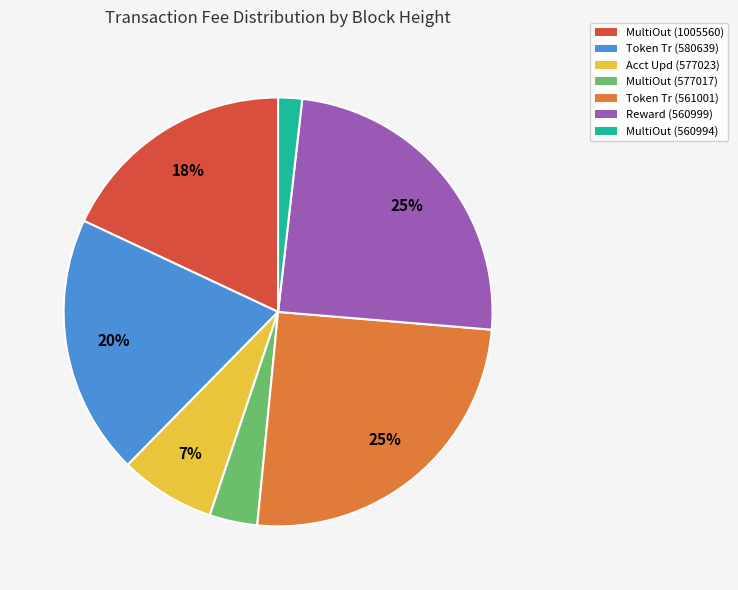

Do MultiOut (560994) and Token Tr (580639) together represent more than half of the pie?

No